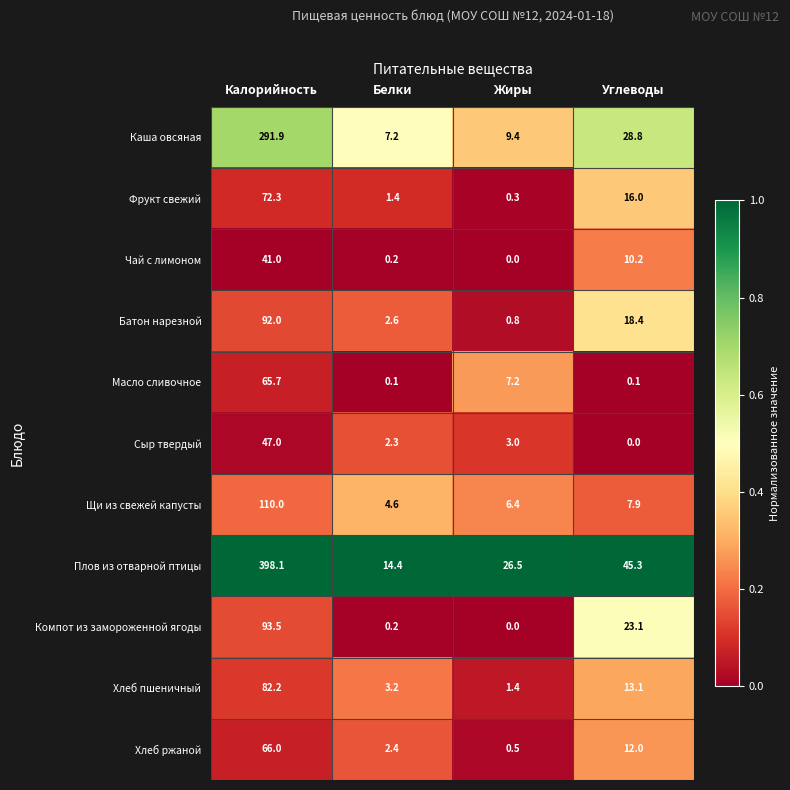

Which series has the widest spread of values?

Плов из отварной птицы